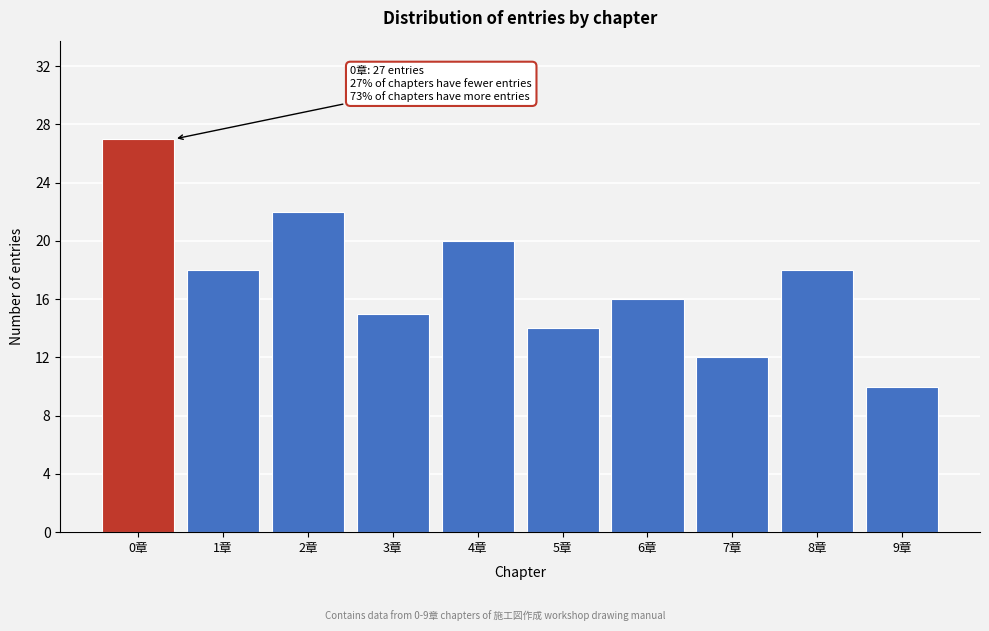

Reading left to right, list all the values displayed in this chart.

27	18	22	15	20	14	16	12	18	10